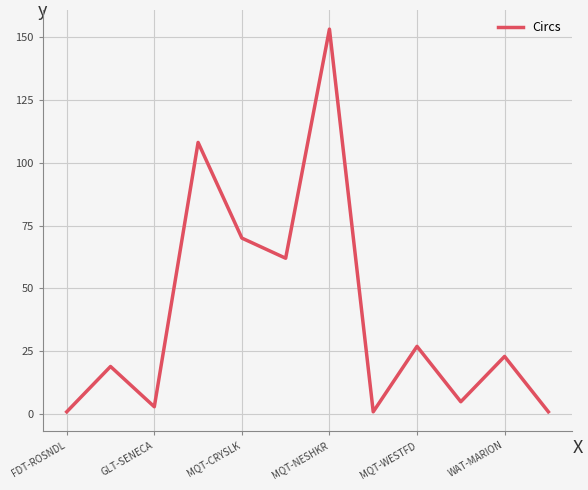

Reading left to right, transcribe all the data shown in this chart.

1	19	3	108	70	62	153	1	27	5	23	1